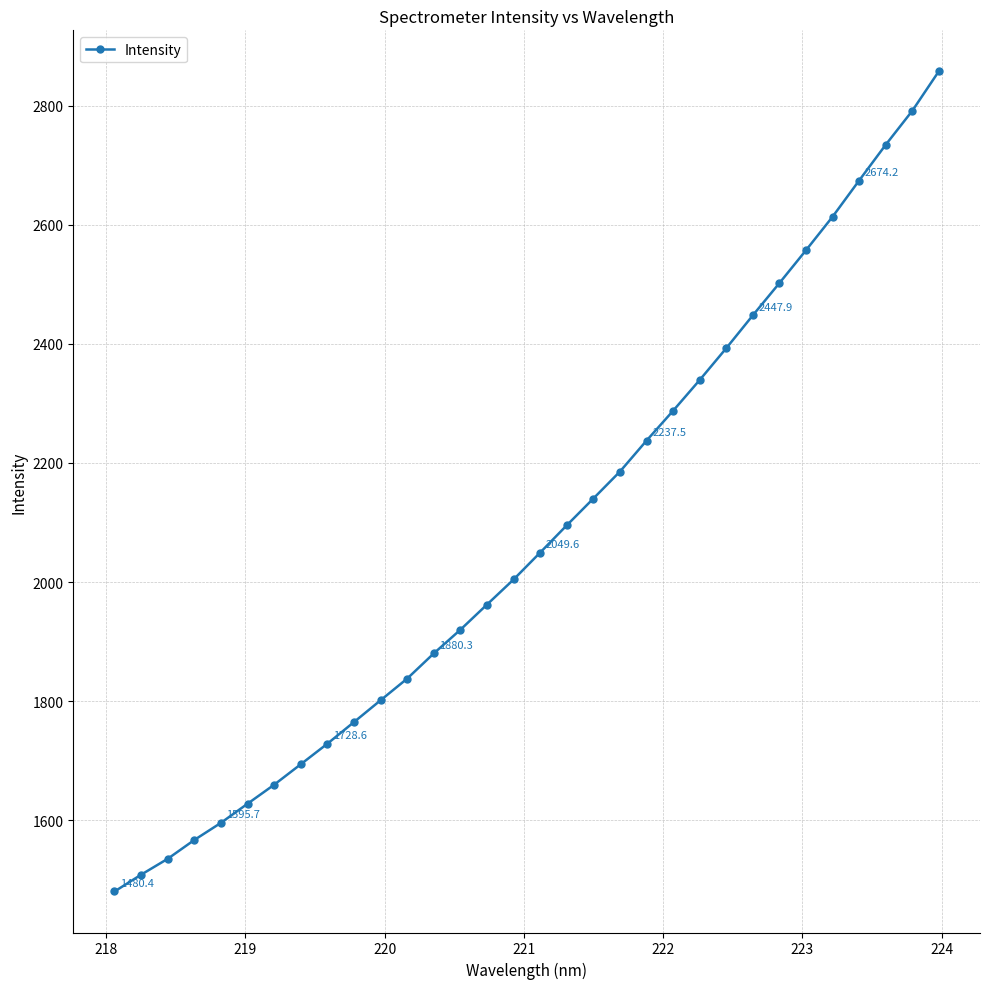

What is the value of the 22nd point from the left?

2287.7